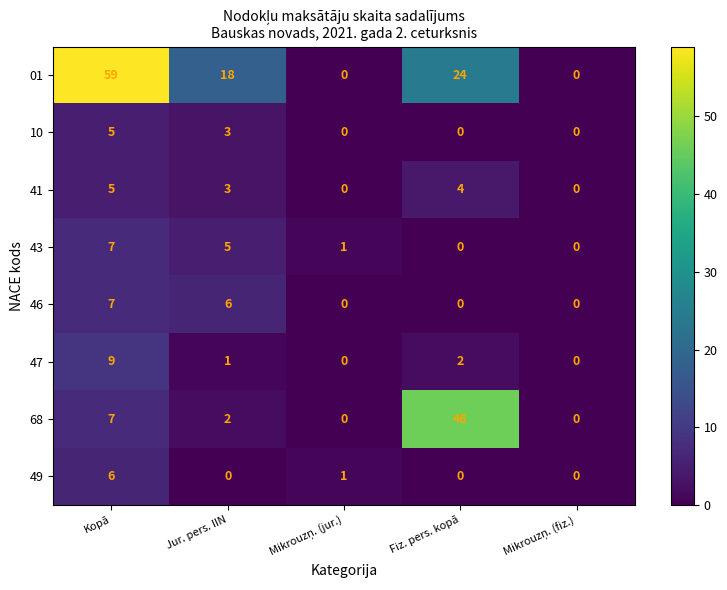

The 46 series shows 0 at Fiz. pers. kopā. True or false?

True